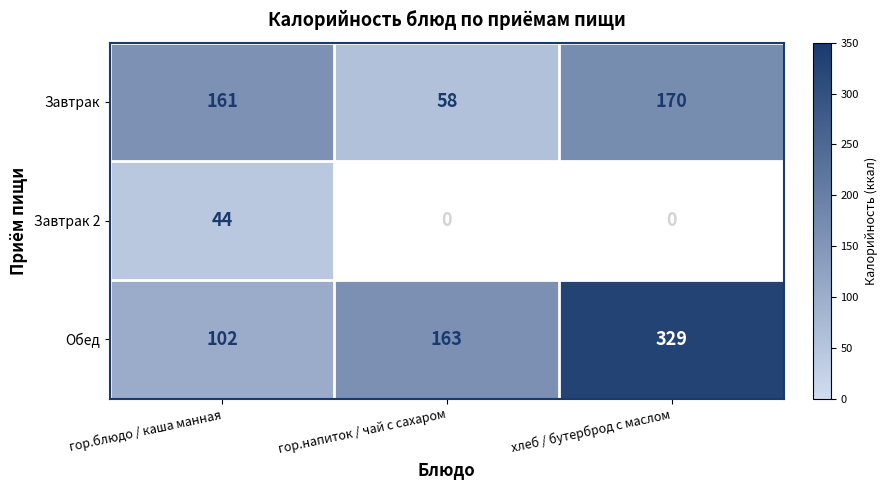

List the series in order of their overall mean, highest first.

Обед, Завтрак, Завтрак 2